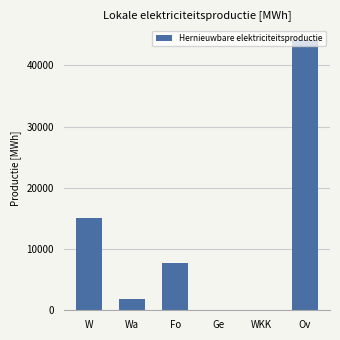

Are the bars horizontal?

No